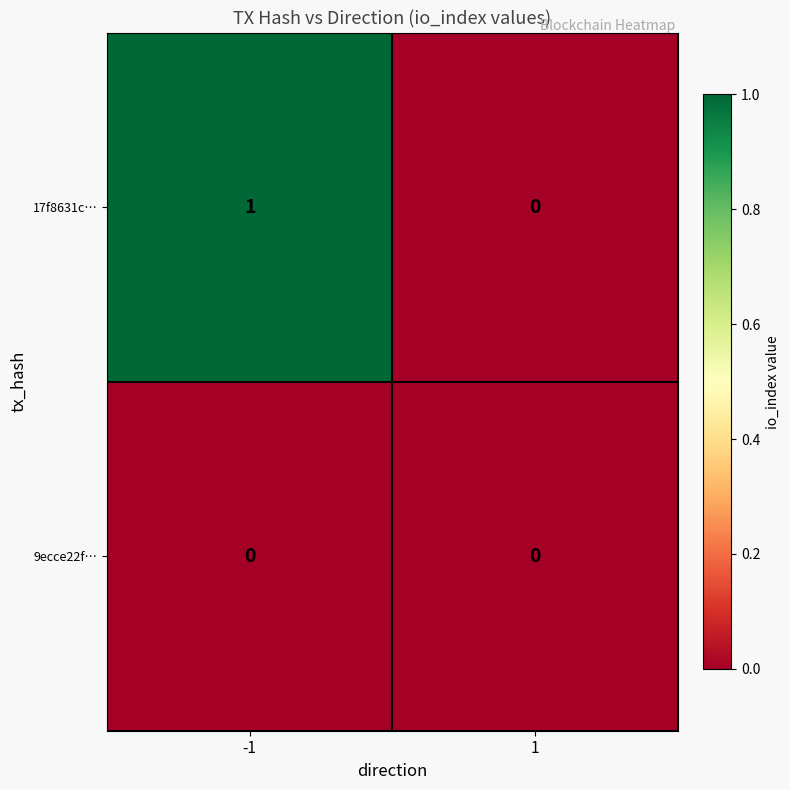

Rank the series at -1 from lowest to highest value.

9ecce22f…, 17f8631c…